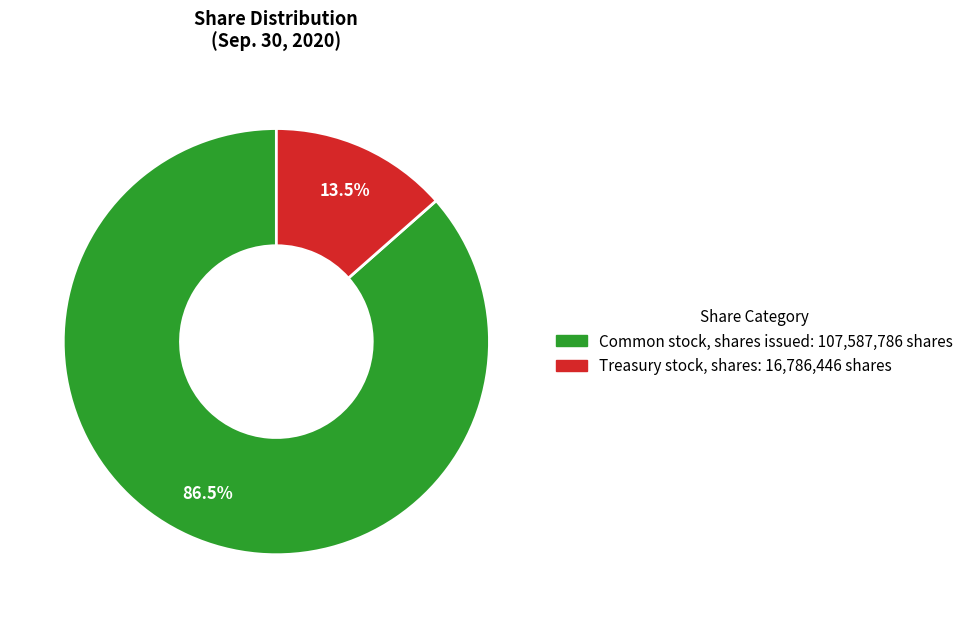

Which slice is the largest?

Common stock, shares issued